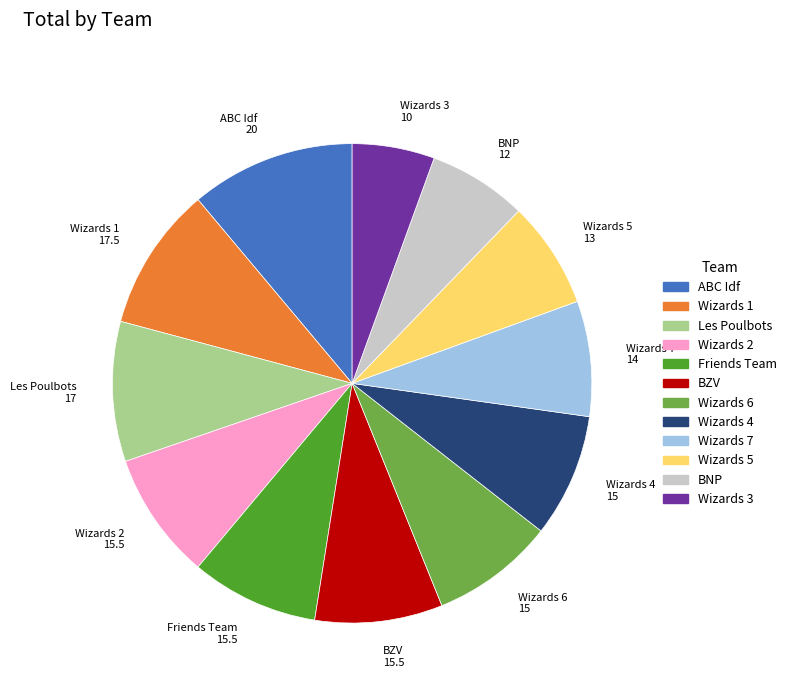

Which slice is the largest?

ABC Idf